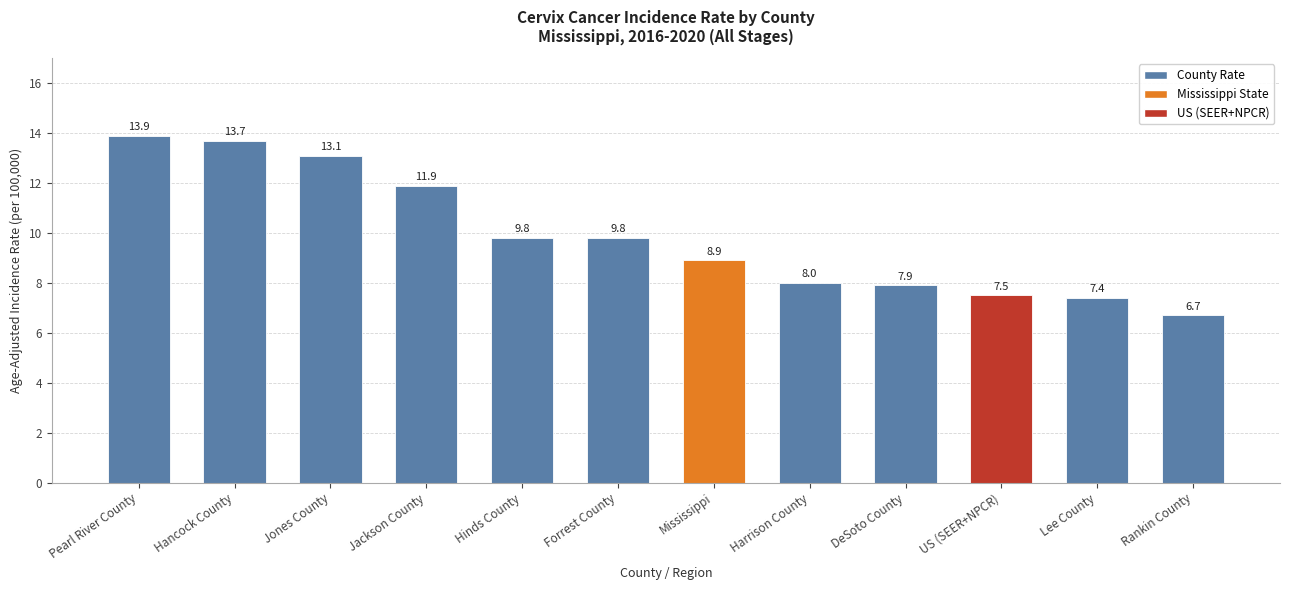

The value at Hancock County is 13.7. True or false?

True